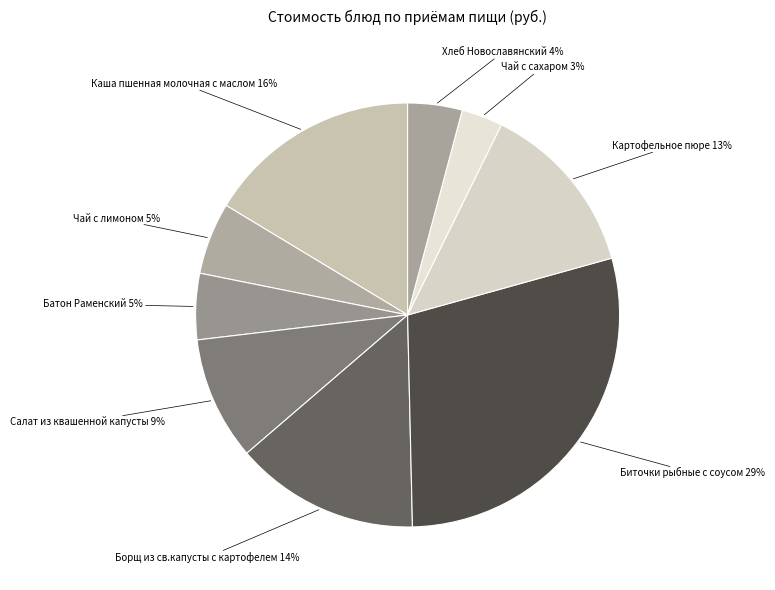

To the nearest percent, what is the difference between the Батон Раменский and Салат из квашенной капусты slice percentages?

4%